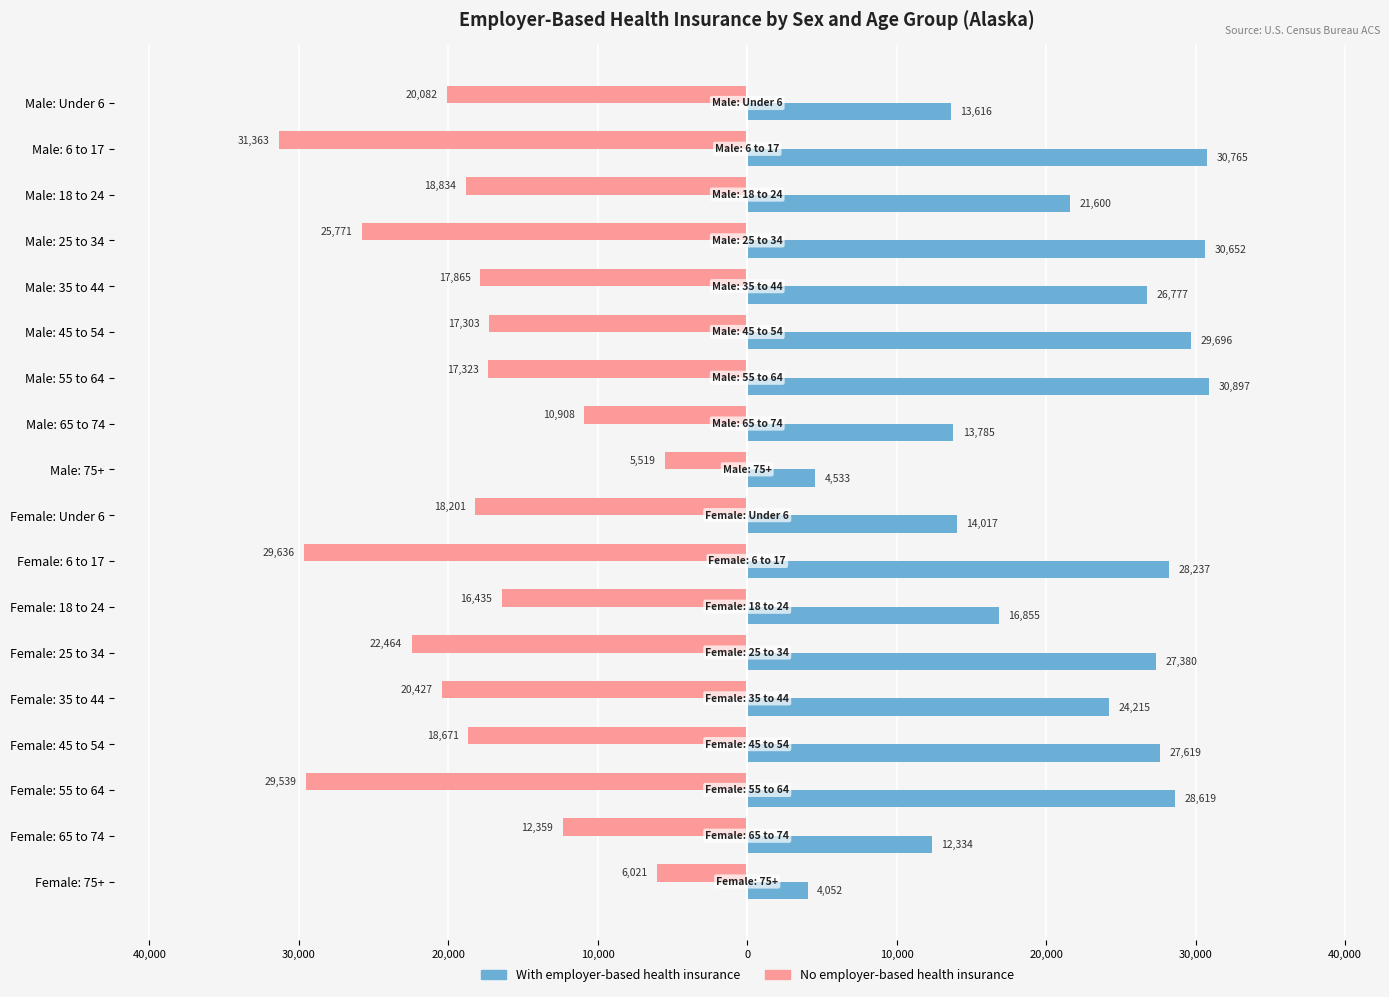

Reading right to left, what are all the values shown in this chart?

With employer-based health insurance: 4052	12334	28619	27619	24215	27380	16855	28237	14017	4533	13785	30897	29696	26777	30652	21600	30765	13616
No employer-based health insurance: -6021	-12359	-29539	-18671	-20427	-22464	-16435	-29636	-18201	-5519	-10908	-17323	-17303	-17865	-25771	-18834	-31363	-20082